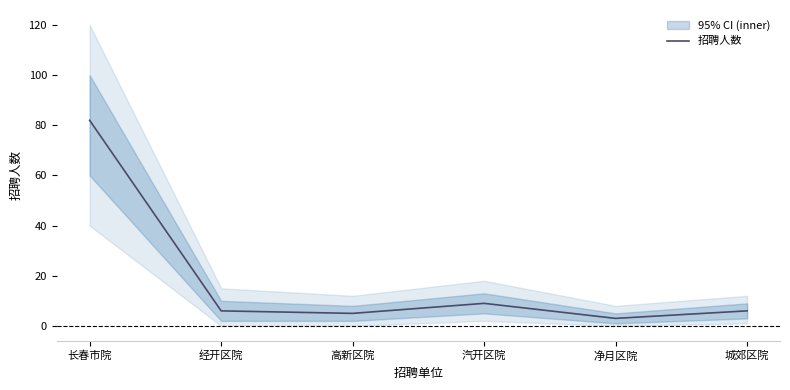

The value at 汽开区院 is 9. True or false?

True